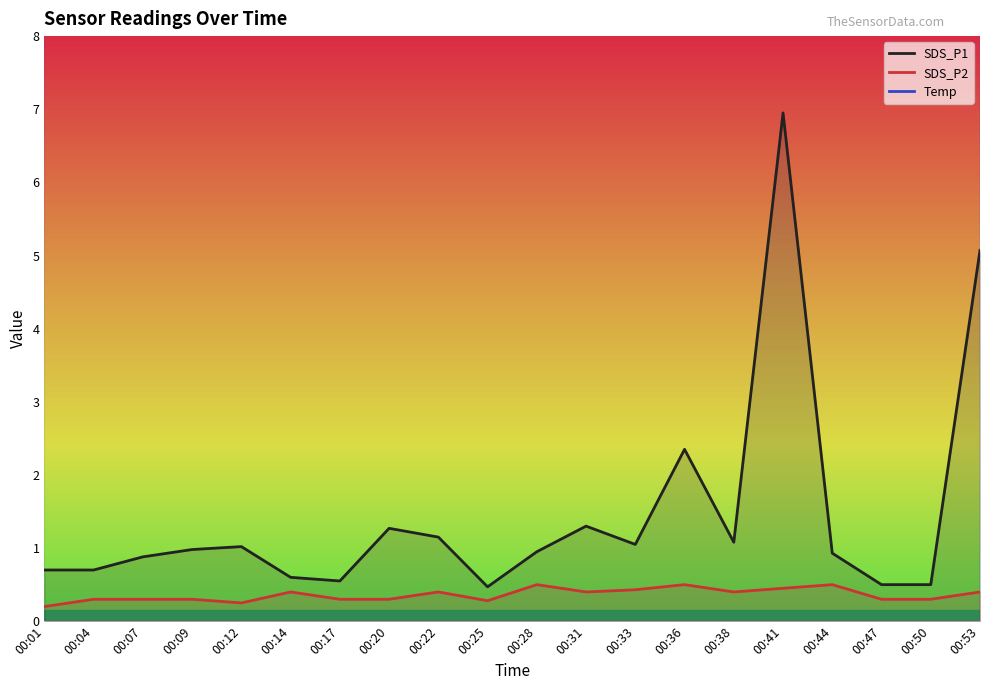

Where is Temp nearest to the value 17?

00:28